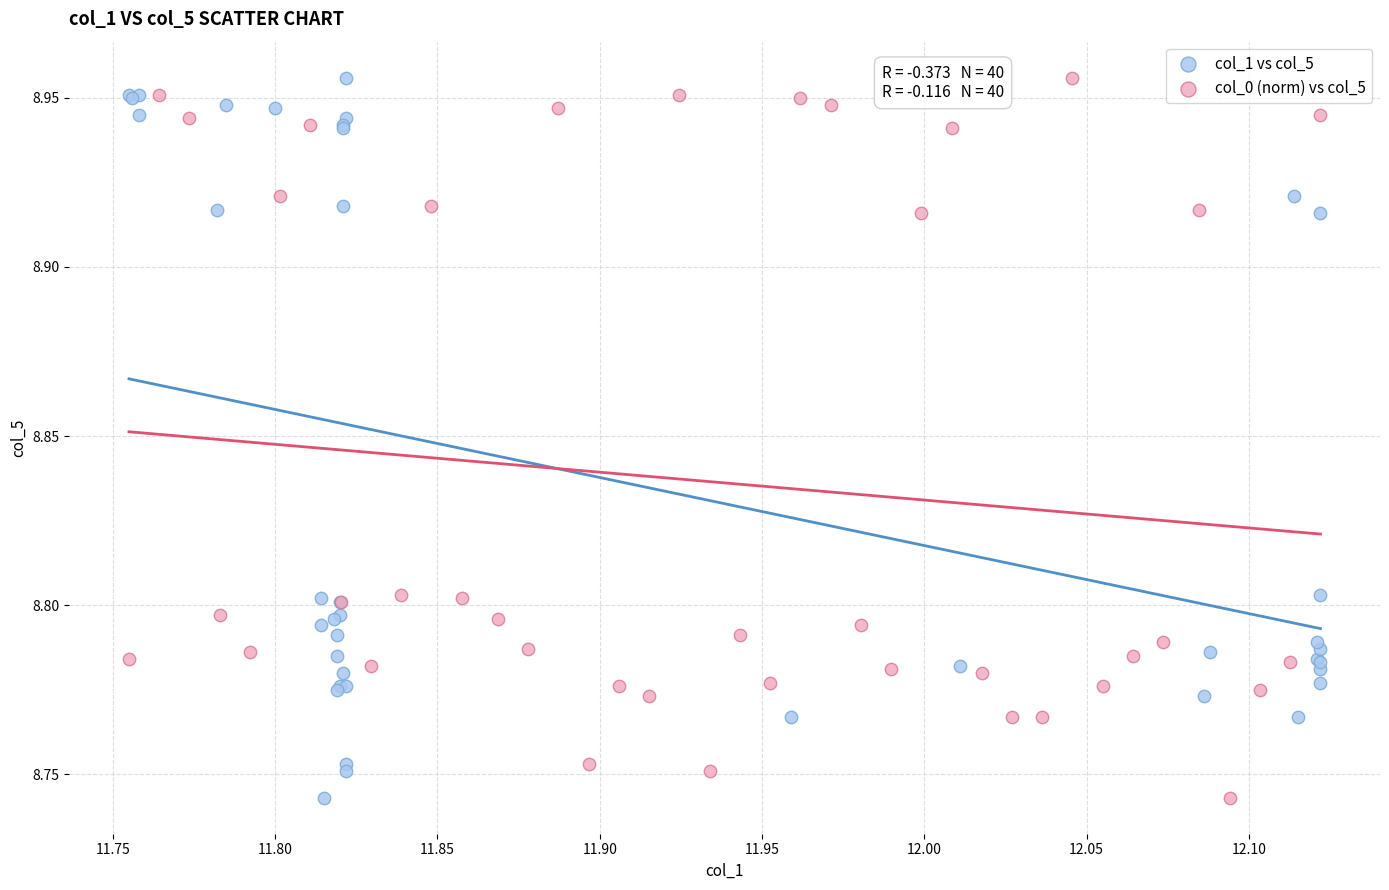

What are all the series names shown in the legend?

col_1 vs col_5, col_0 (norm) vs col_5